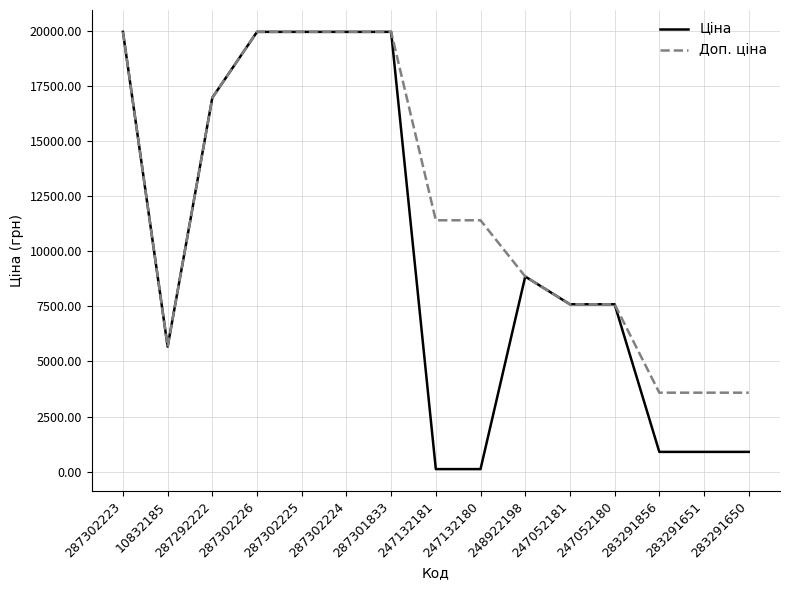

Rank the series by their average value, from highest to lowest.

Доп. ціна, Ціна